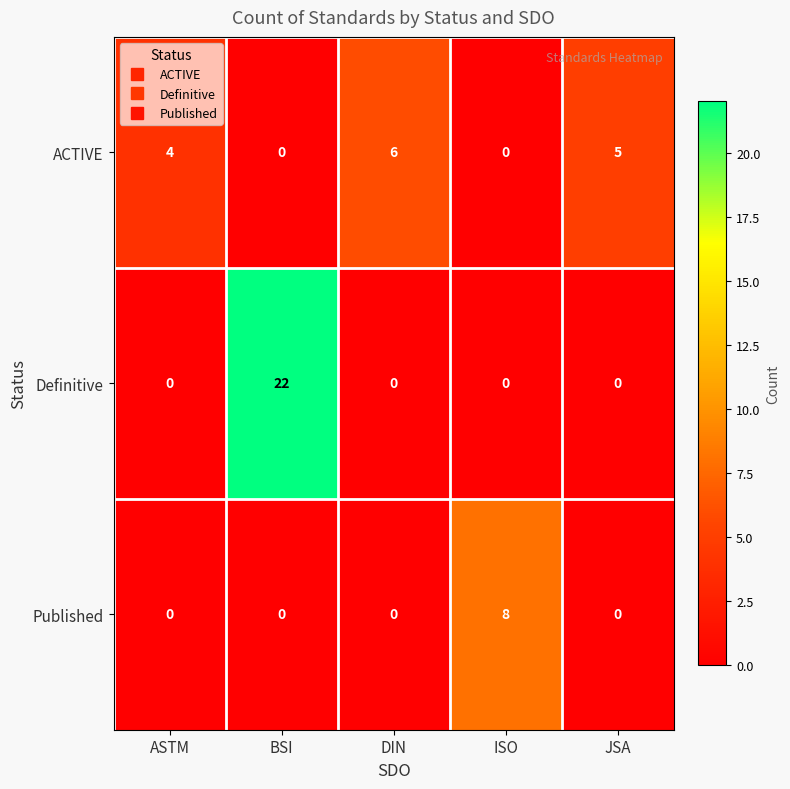

The ACTIVE series shows 1 at ASTM. True or false?

False